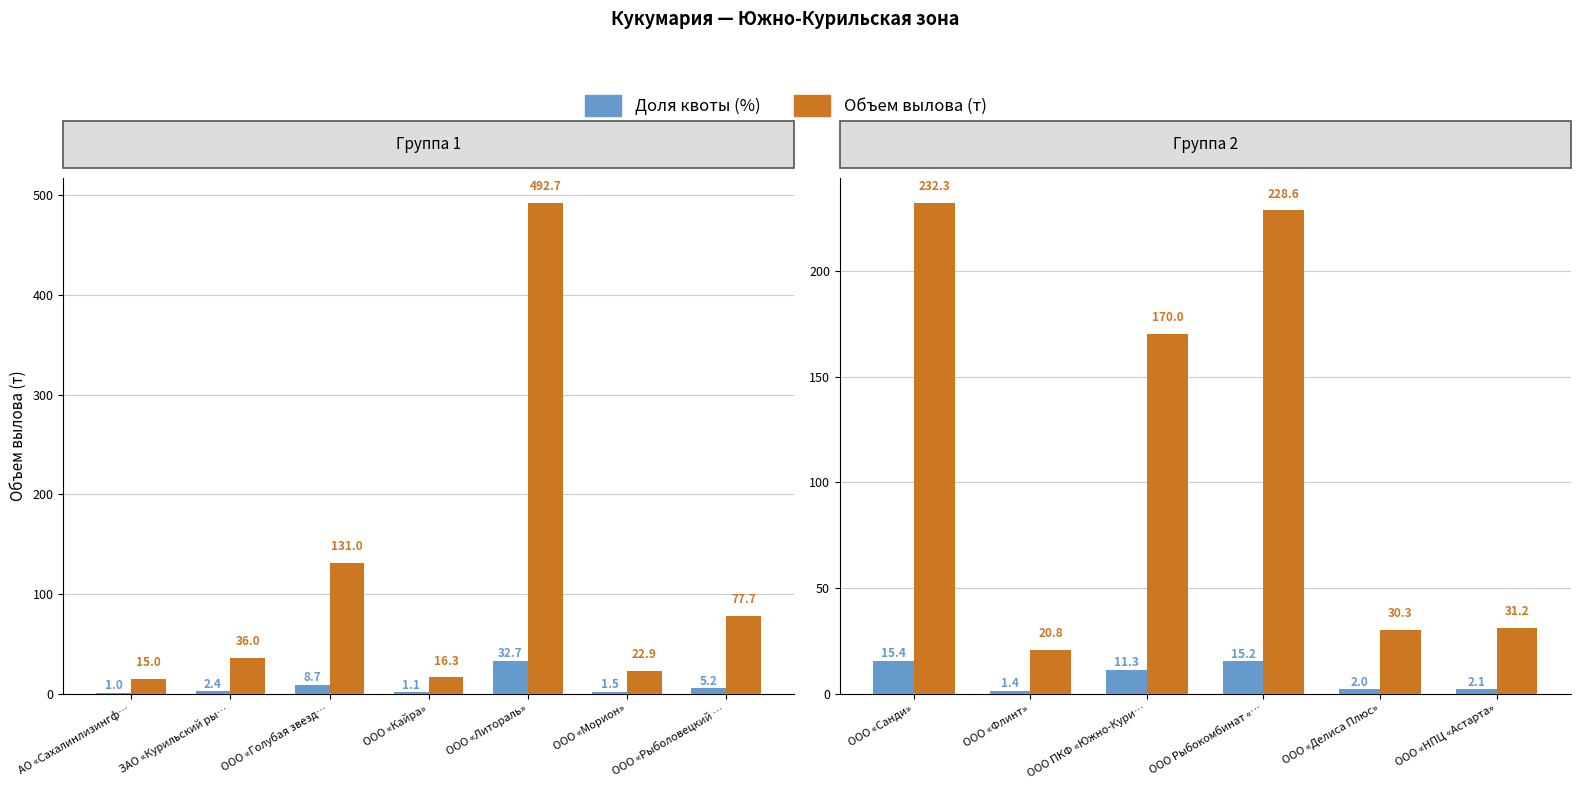

At ООО «Флинт», list the series in order from smallest to largest.

Доля квоты (%), Объем вылова (т)